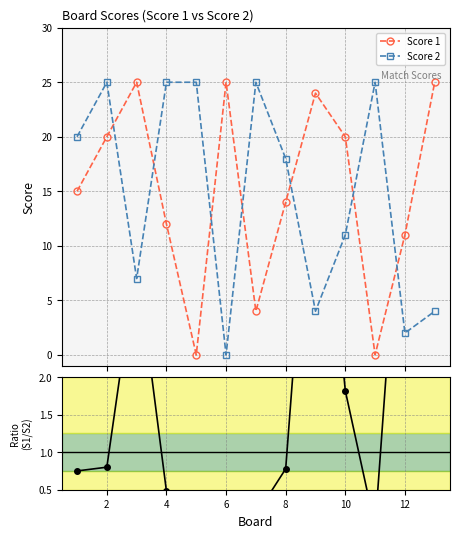

How many interior local valleys does the Score 1 series have?

3